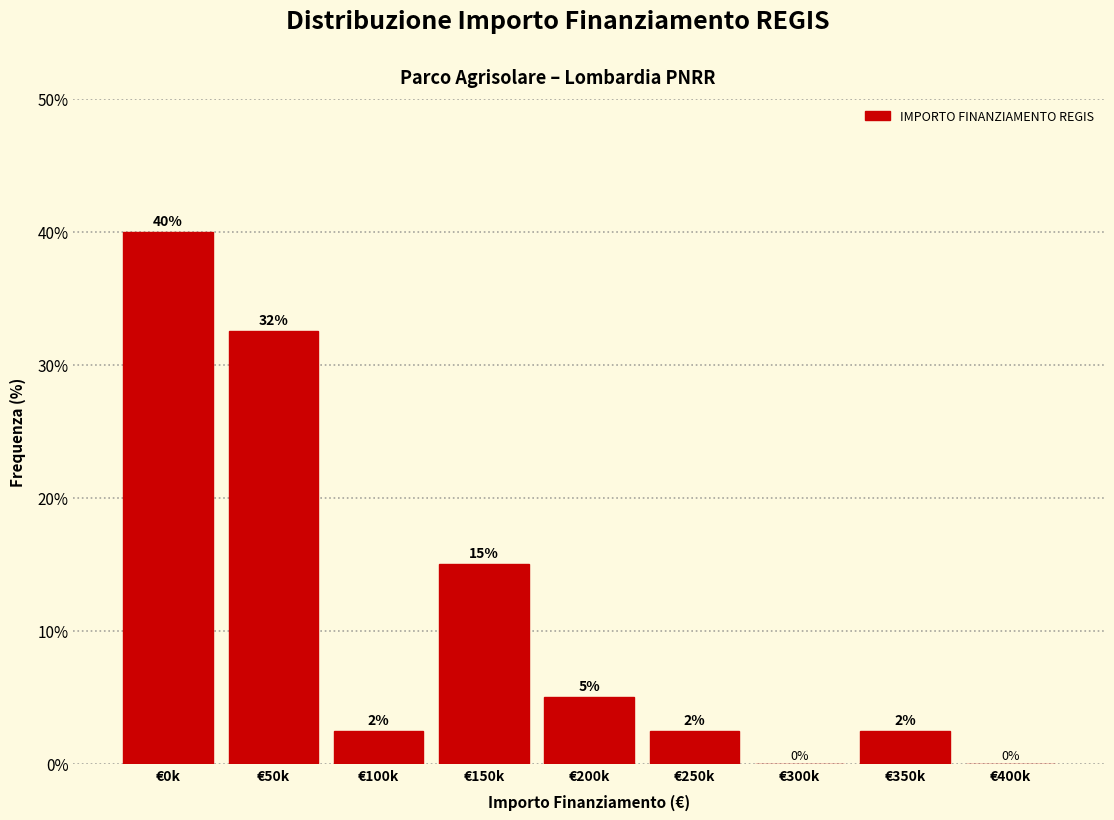

The value at €50k is 10.9. True or false?

False